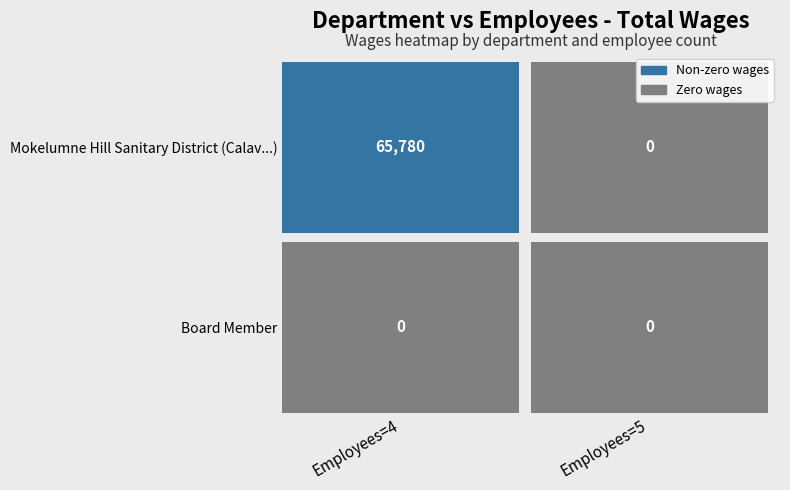

What is the sum of the Mokelumne Hill Sanitary District (Calav...) values at Employees=4 and Employees=5?

65780